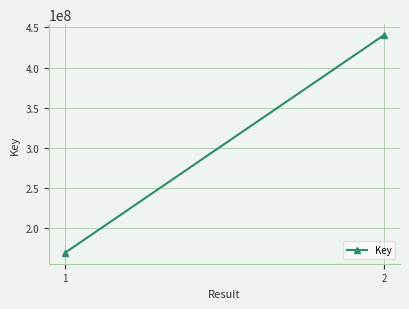

Reading right to left, transcribe all the data shown in this chart.

2=440508907	1=168847830